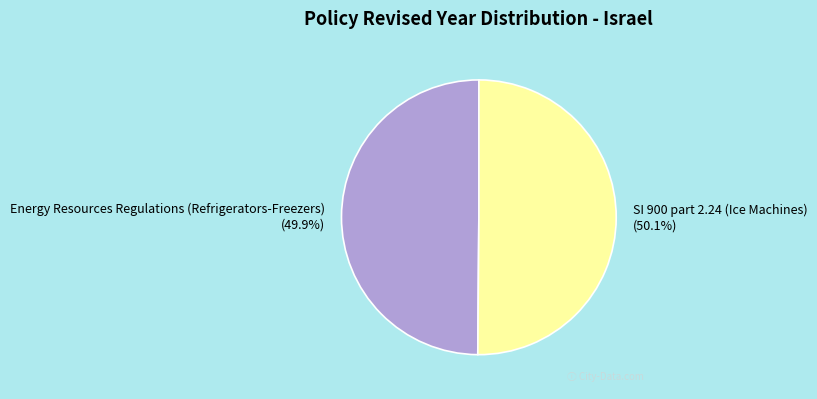

Is there any slice that represents more than half of the pie?

Yes